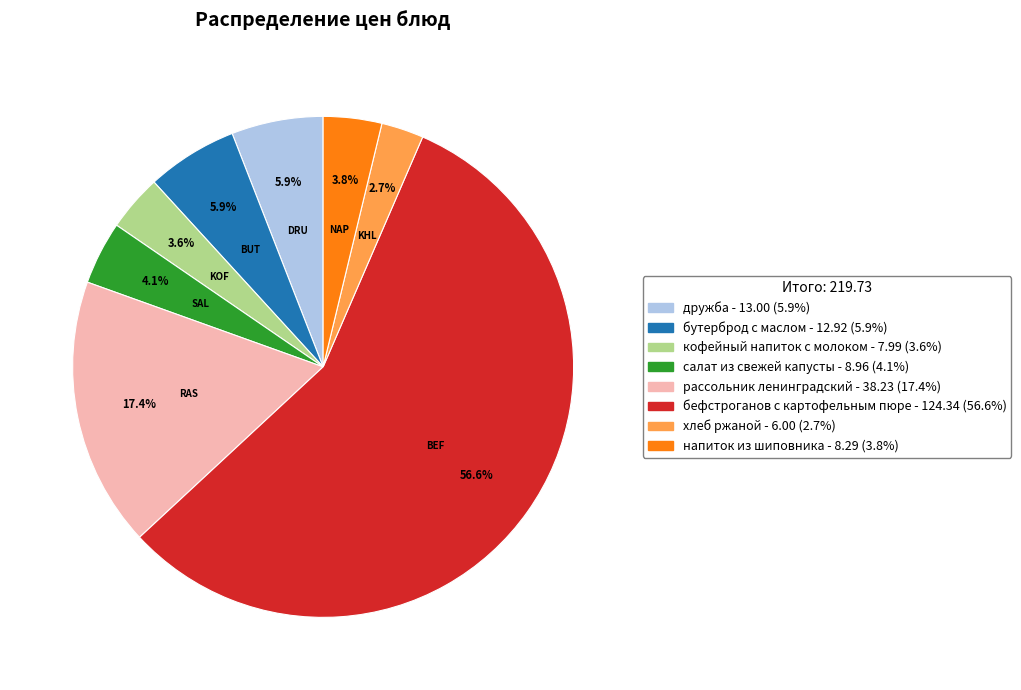

True or false: кофейный напиток с молоком accounts for 10% of the total.

False